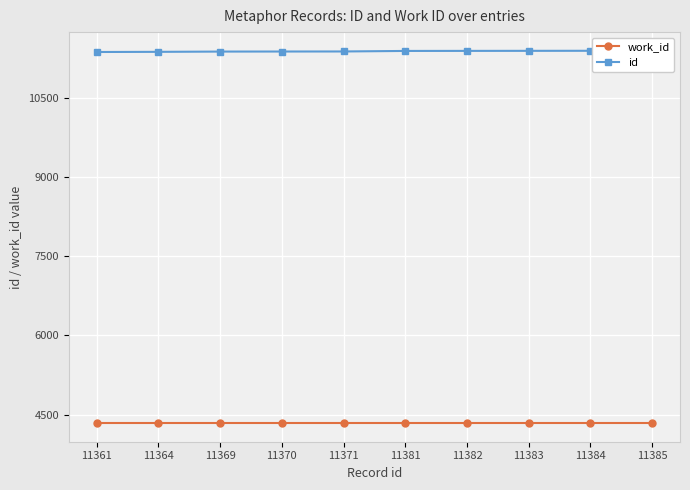

True or false: id and work_id cross at least once.

False